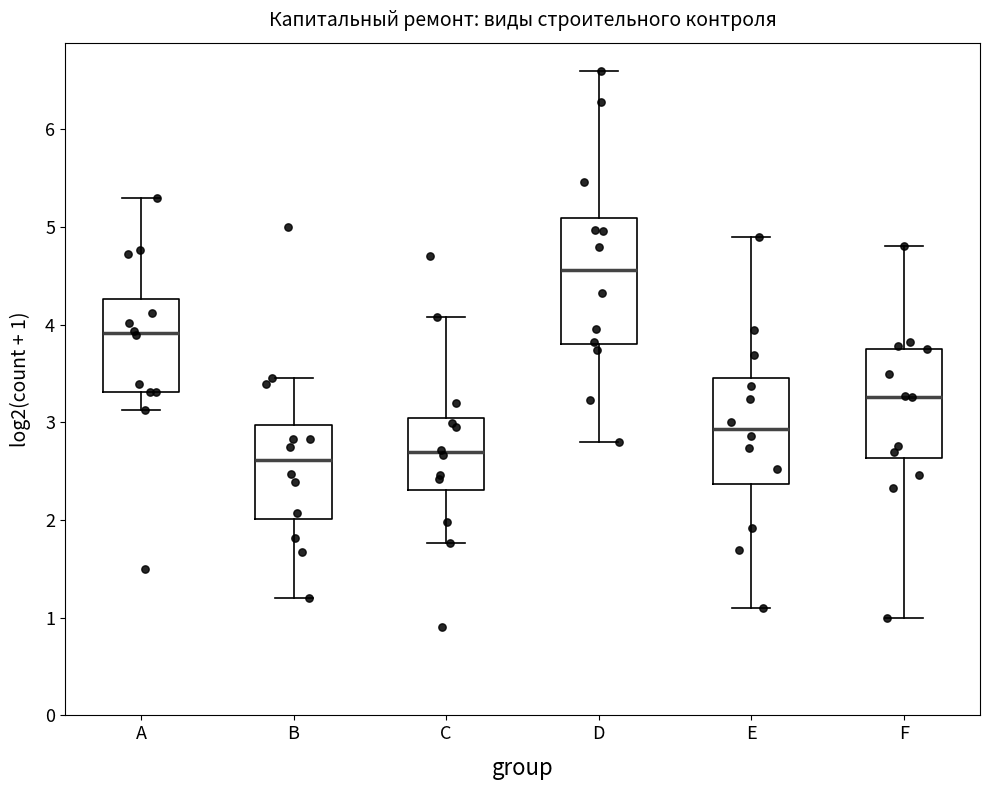

Reading left to right, read every box against the y-axis: the position of its median line, the range the box covers, and the ends of its whiskers. The values are not printed on the chart, so give them approximately, as read against the axis.

A: median 3.9, box 3.3 to 4.3, whiskers 3.1 to 5.3
B: median 2.6, box 2.0 to 3.0, whiskers 1.2 to 3.5
C: median 2.7, box 2.3 to 3.0, whiskers 1.8 to 4.1
D: median 4.6, box 3.8 to 5.1, whiskers 2.8 to 6.6
E: median 2.9, box 2.4 to 3.5, whiskers 1.1 to 4.9
F: median 3.3, box 2.6 to 3.8, whiskers 1.0 to 4.8